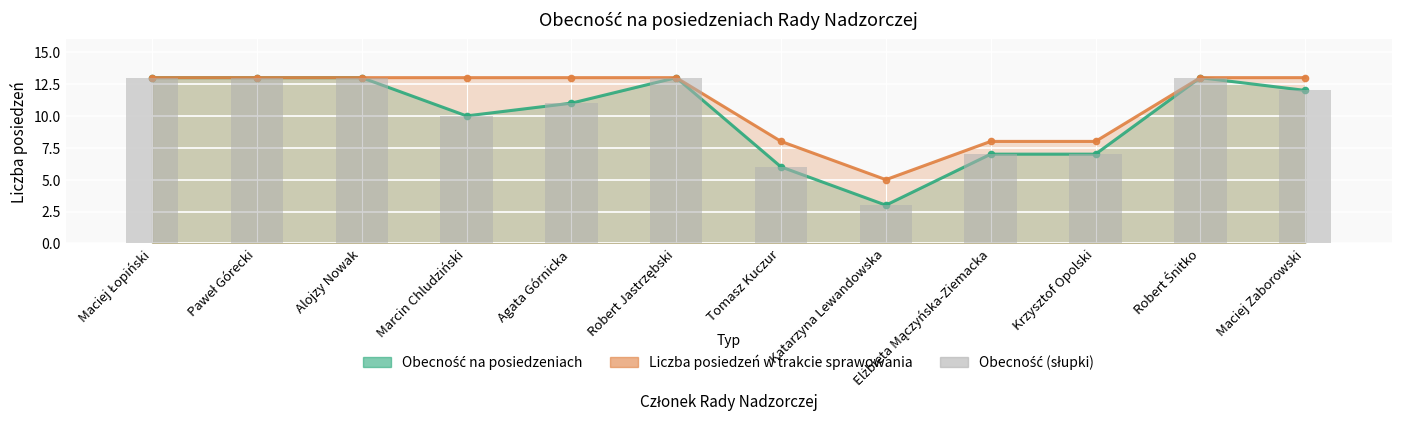

What is the change in value from Paweł Górecki to Tomasz Kuczur?

-7